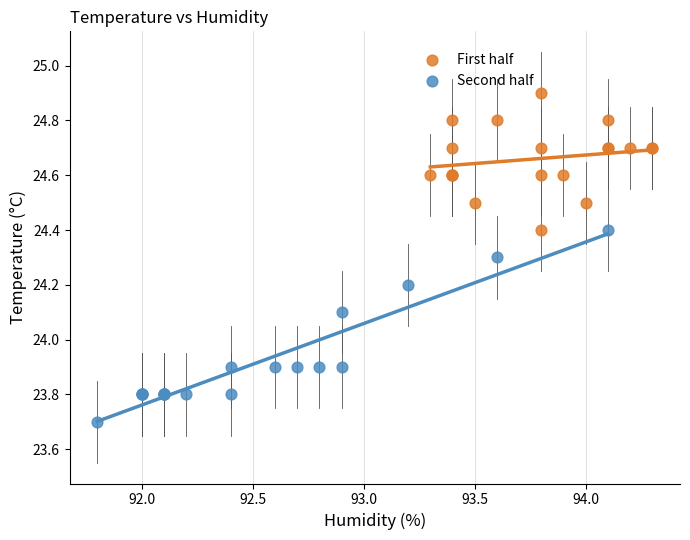

What are all the series names shown in the legend?

First half, Second half